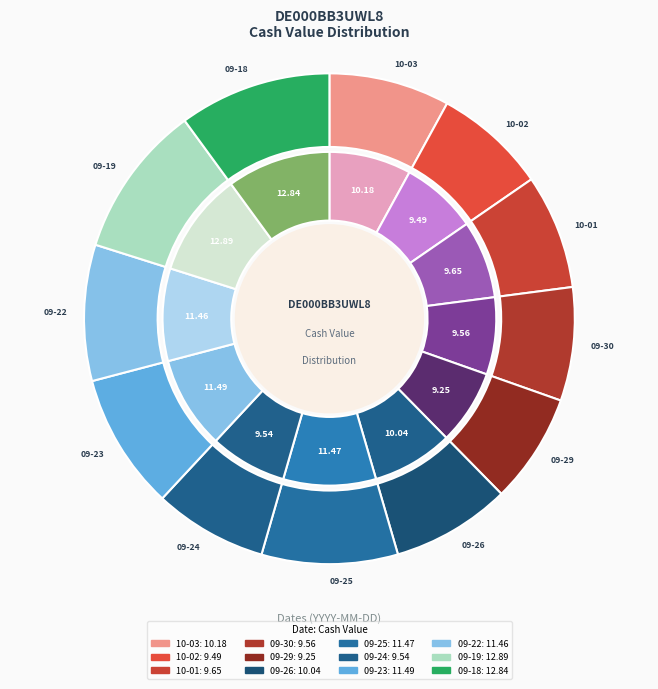

Which slice is the largest?

2025-09-19